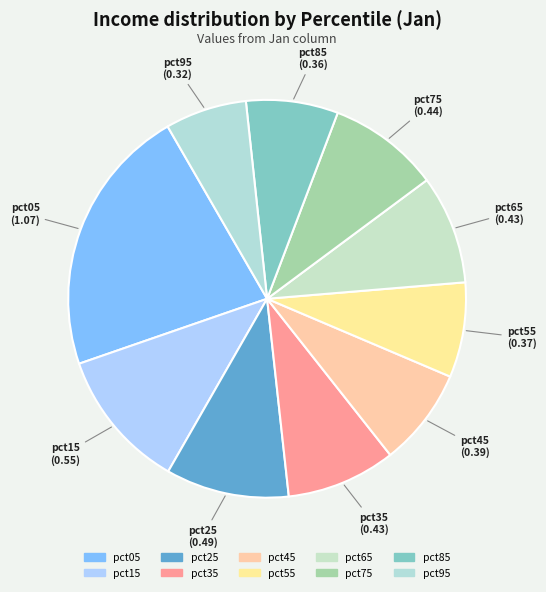

How many slices are in this pie chart?

10